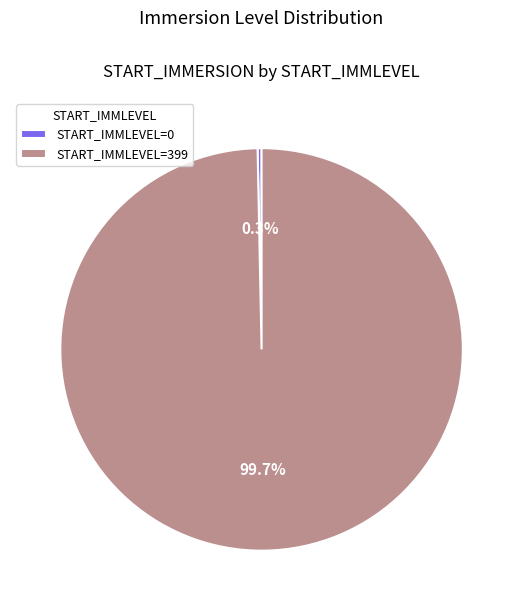

Do START_IMMLEVEL=399 and START_IMMLEVEL=0 together represent more than half of the pie?

Yes